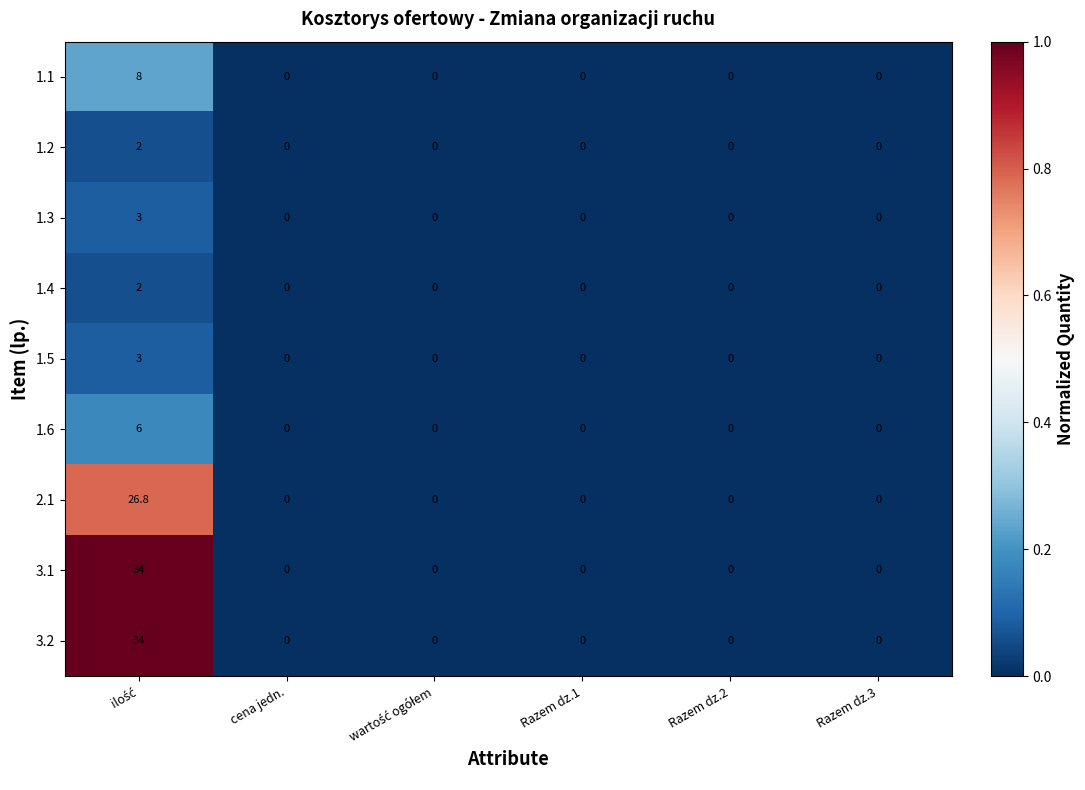

What is the difference between the maximum and second lowest values in the 1.1 series?

8.0